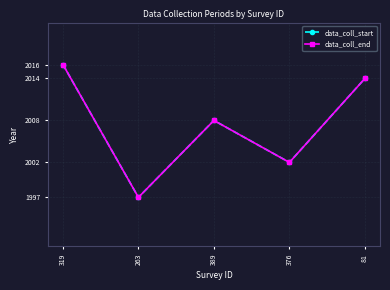

Reading left to right, list all the values displayed in this chart.

data_coll_start: 319=2016	263=1997	389=2008	376=2002	81=2014
data_coll_end: 319=2016	263=1997	389=2008	376=2002	81=2014